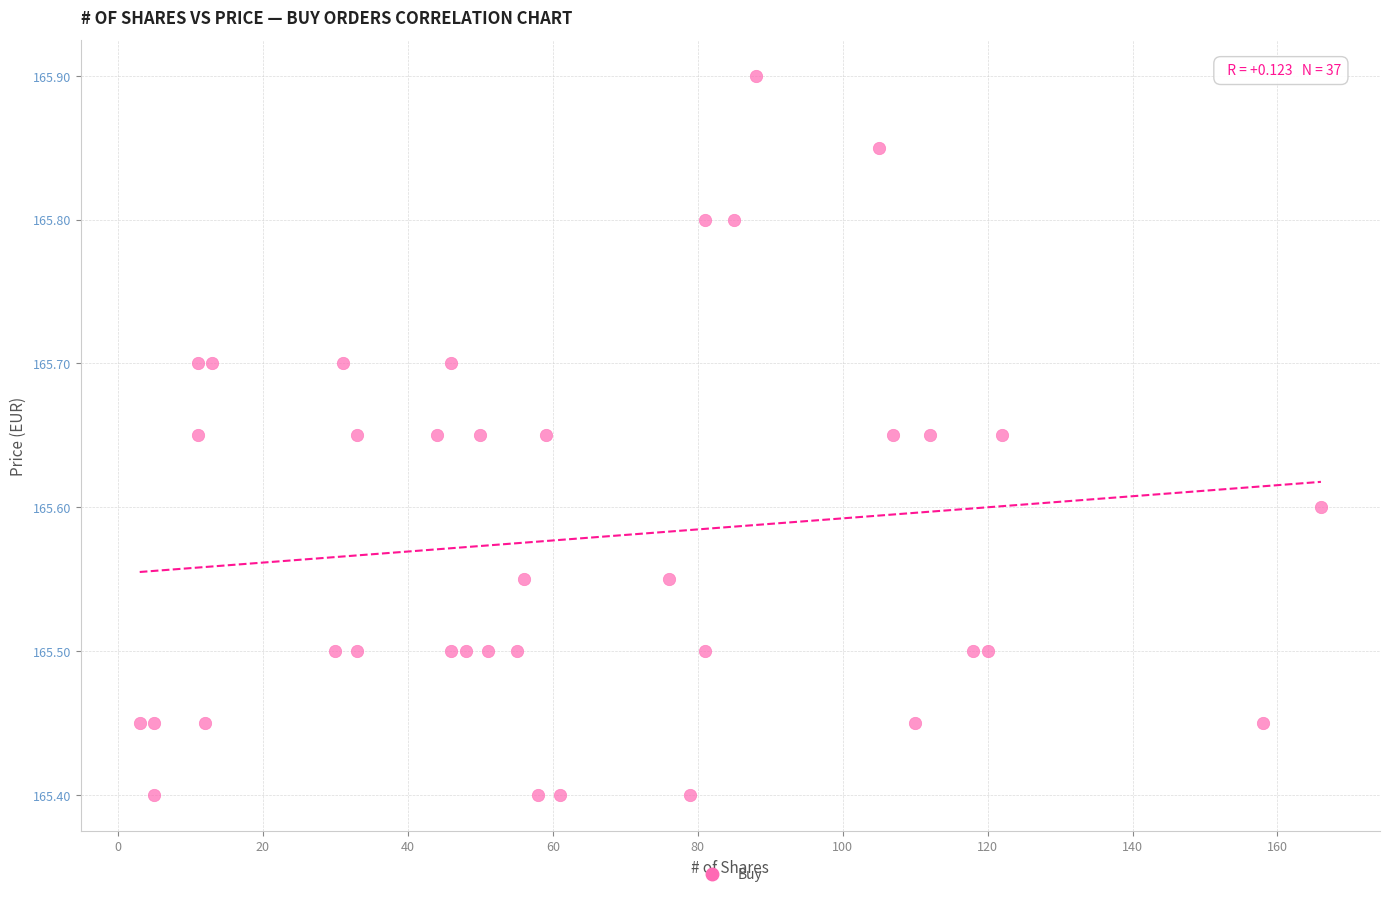

What is the range of Y values (max minus min)?

0.5